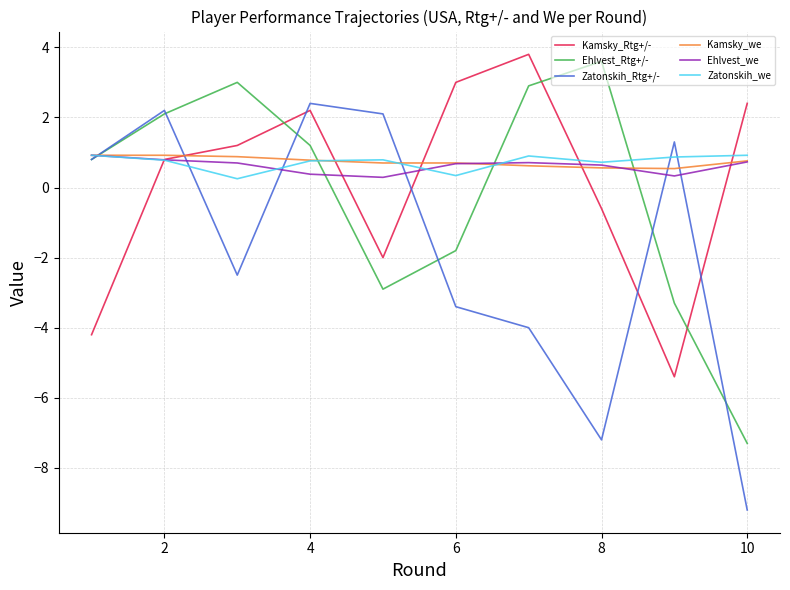

True or false: Zatonskih_Rtg+/- and Kamsky_Rtg+/- cross at least once.

True